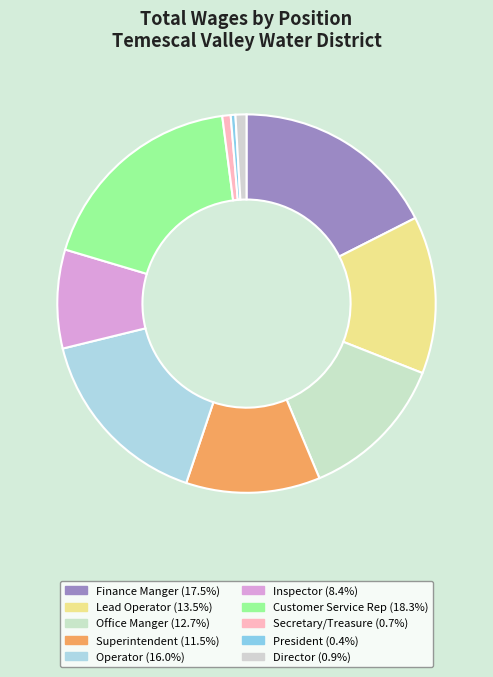

Is Lead Operator the majority of the pie?

No